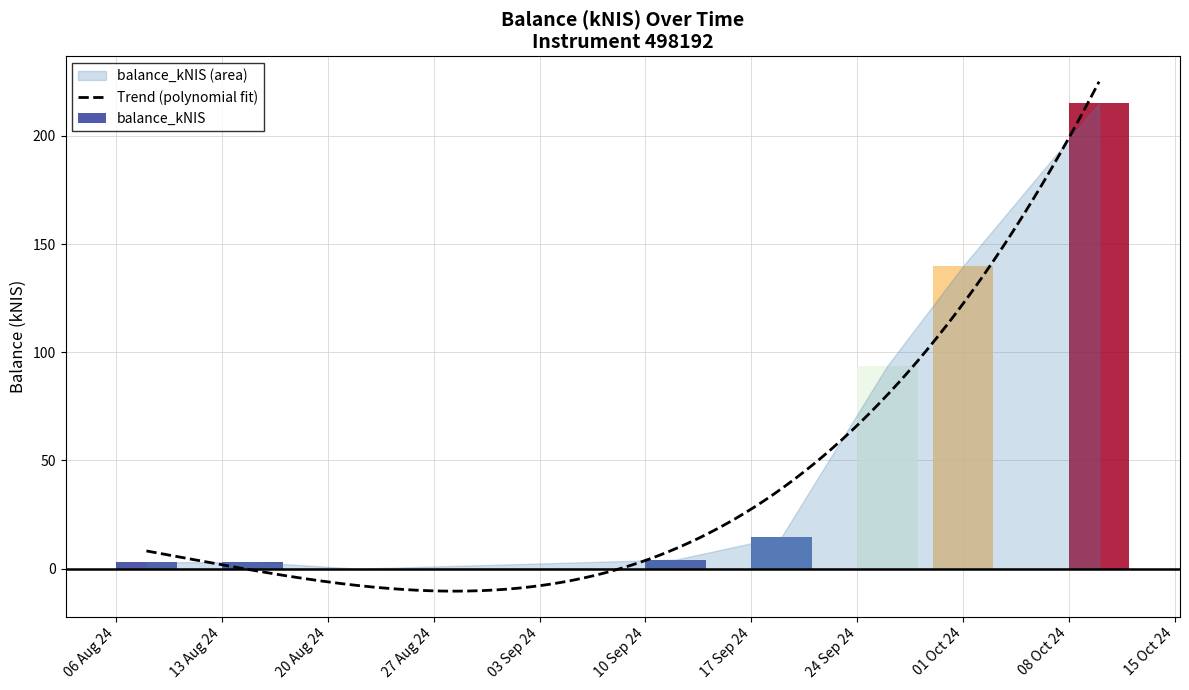

How many values are below 14?

4